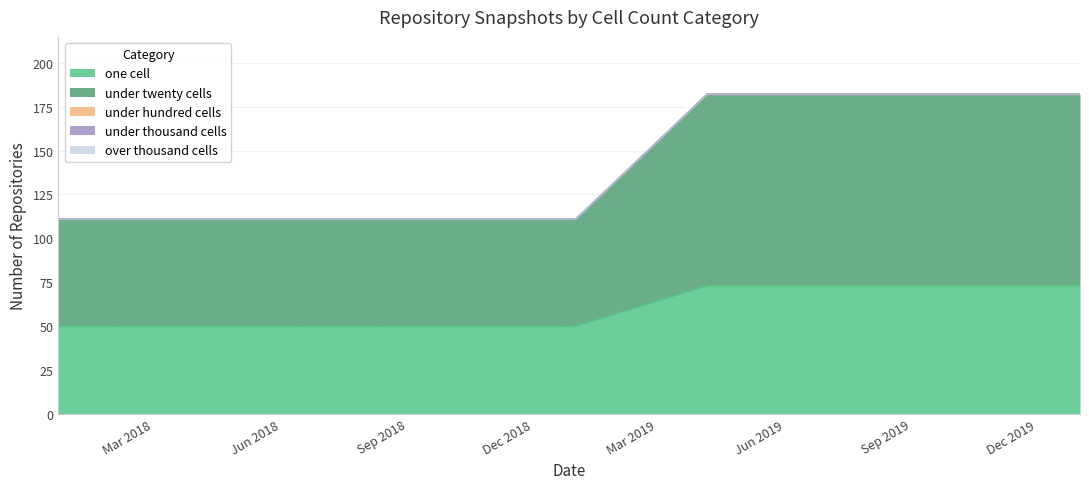

At how many categories does at least one series exceed 66?

4